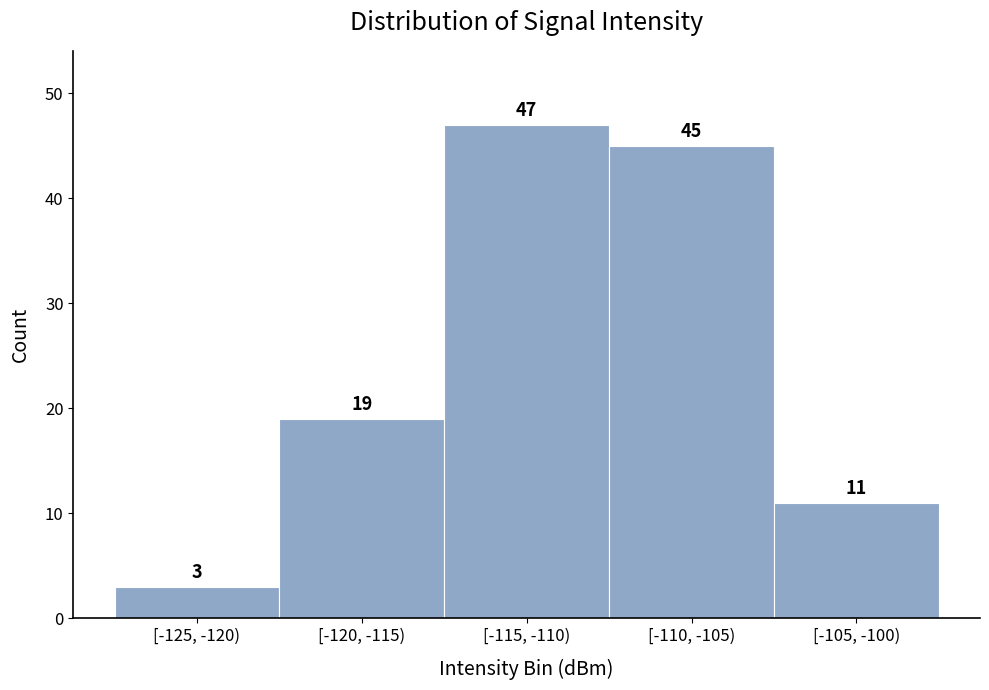

Reading left to right, extract all data points from this chart.

3	19	47	45	11